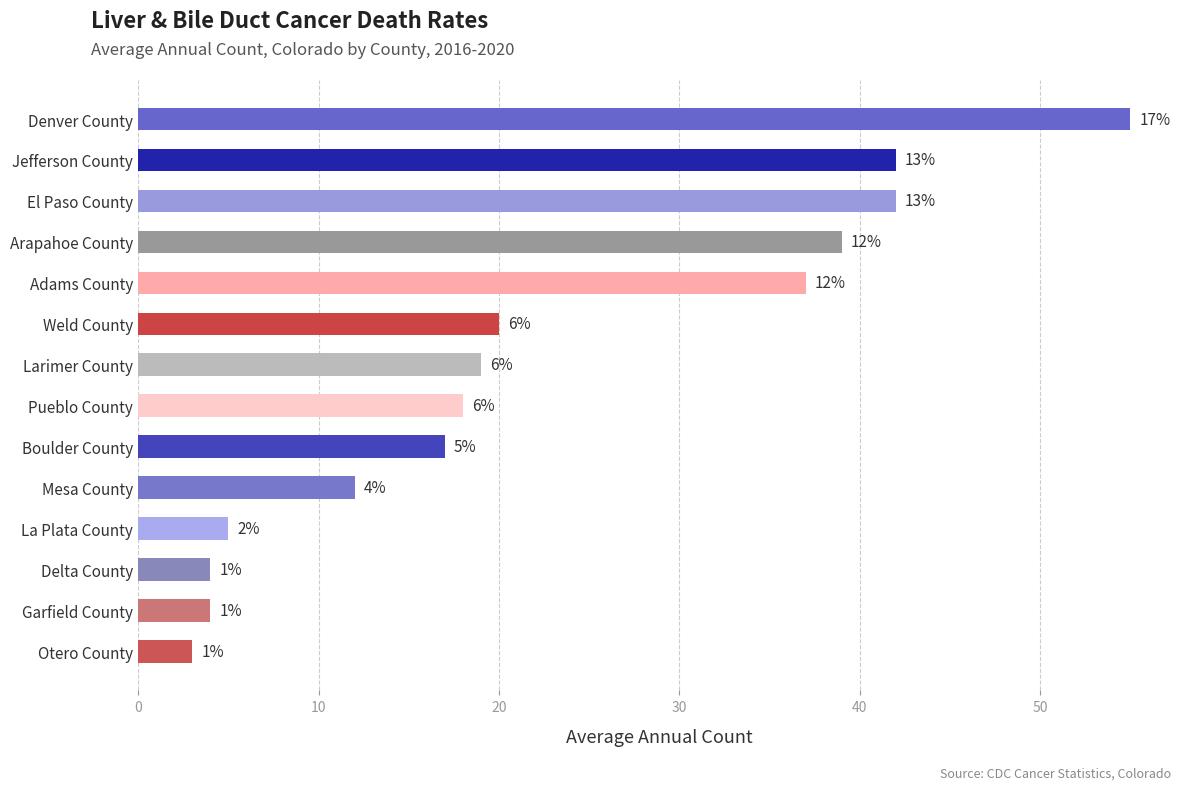

Does the chart contain any negative values?

No